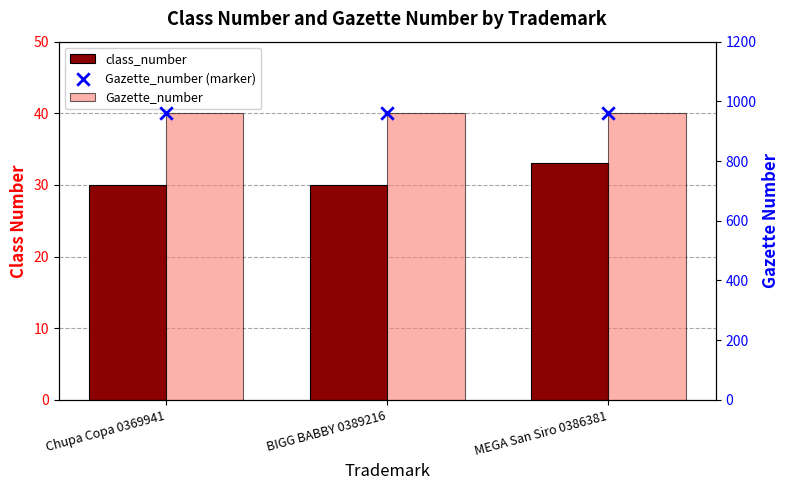

At how many categories does at least one series exceed 183?

3